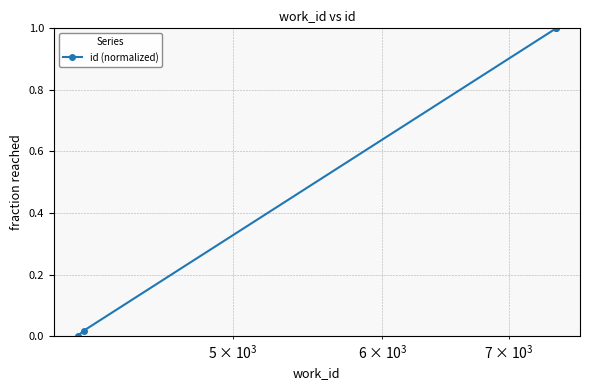

The value at $\mathdefault{10^{2}}$ is -0.7. True or false?

False